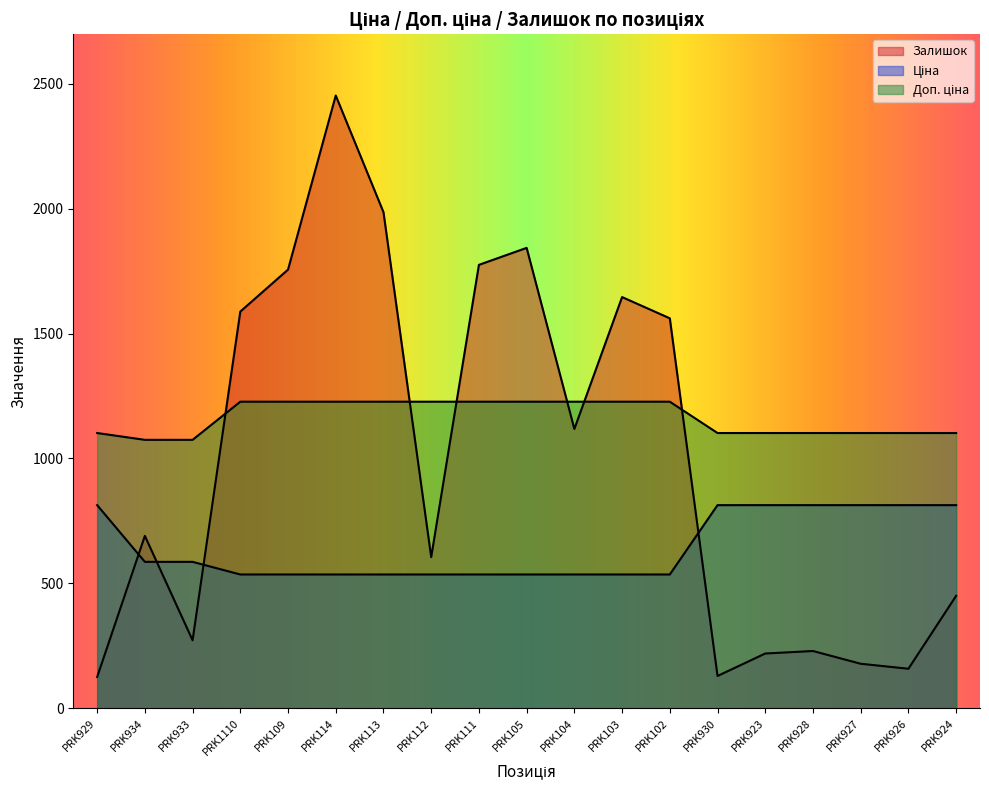

What is the label of the 10th point from the left?

PRK105